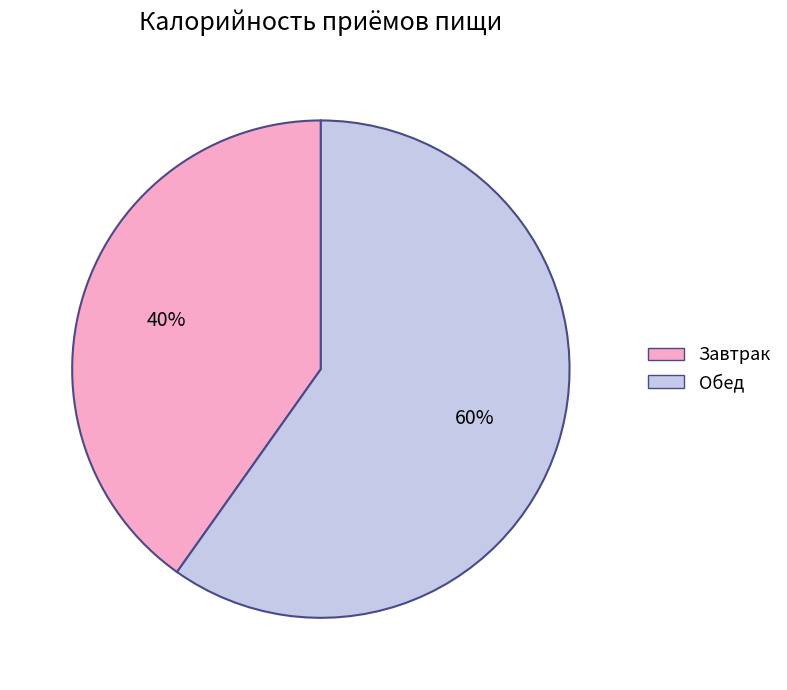

Between Обед and Завтрак, which is larger?

Обед